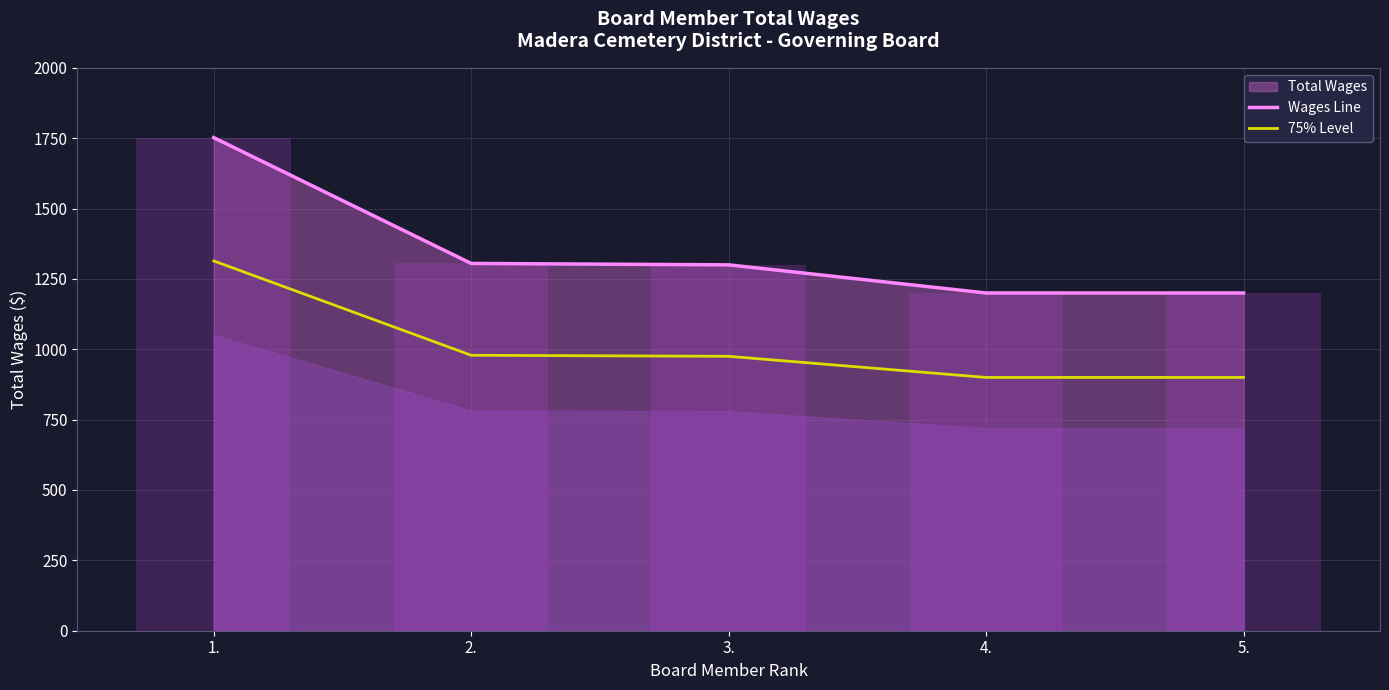

The 75% Level series shows 1356.0 at 5.. True or false?

False